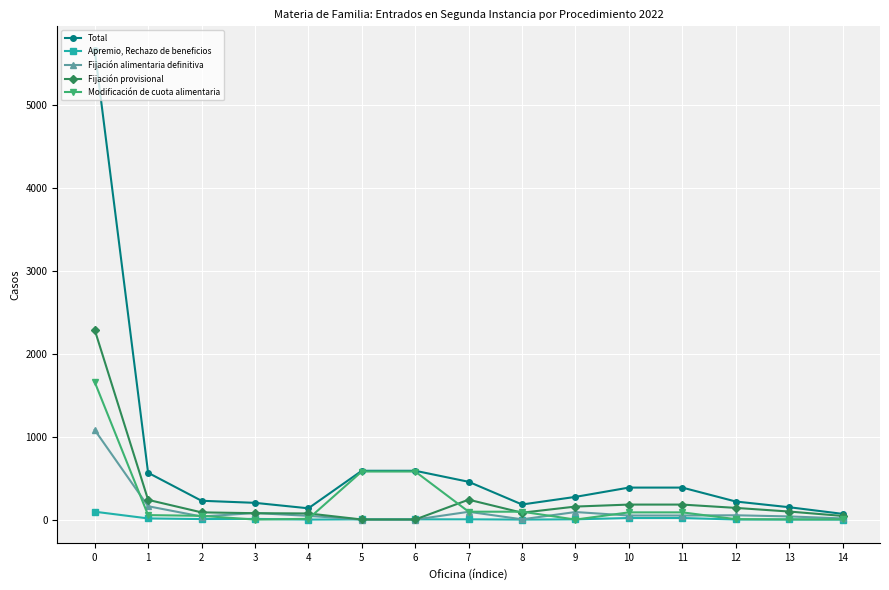

List the series in order of their peak value, highest first.

Total, Fijación provisional, Modificación de cuota alimentaria, Fijación alimentaria definitiva, Apremio, Rechazo de beneficios